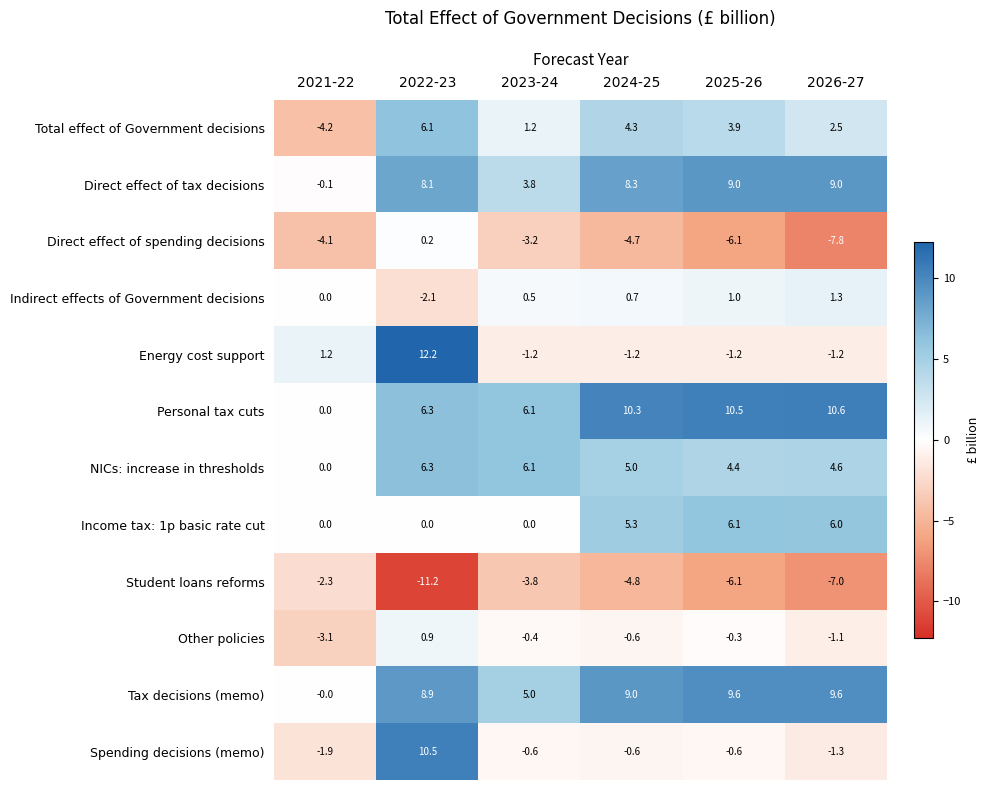

What is the sum of all Direct effect of tax decisions values?

38.1